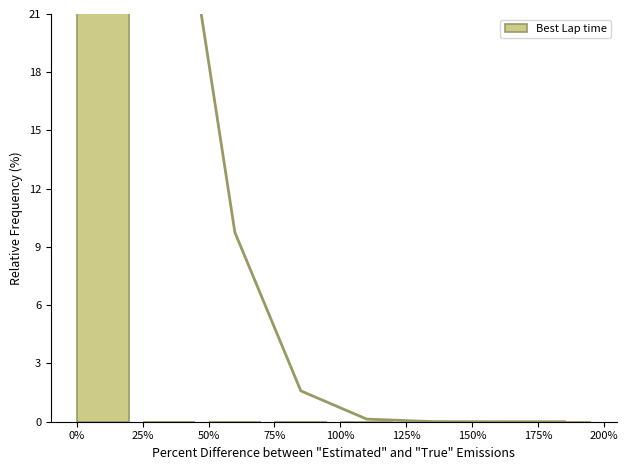

At which category does the chart reach its minimum across all series?

25%